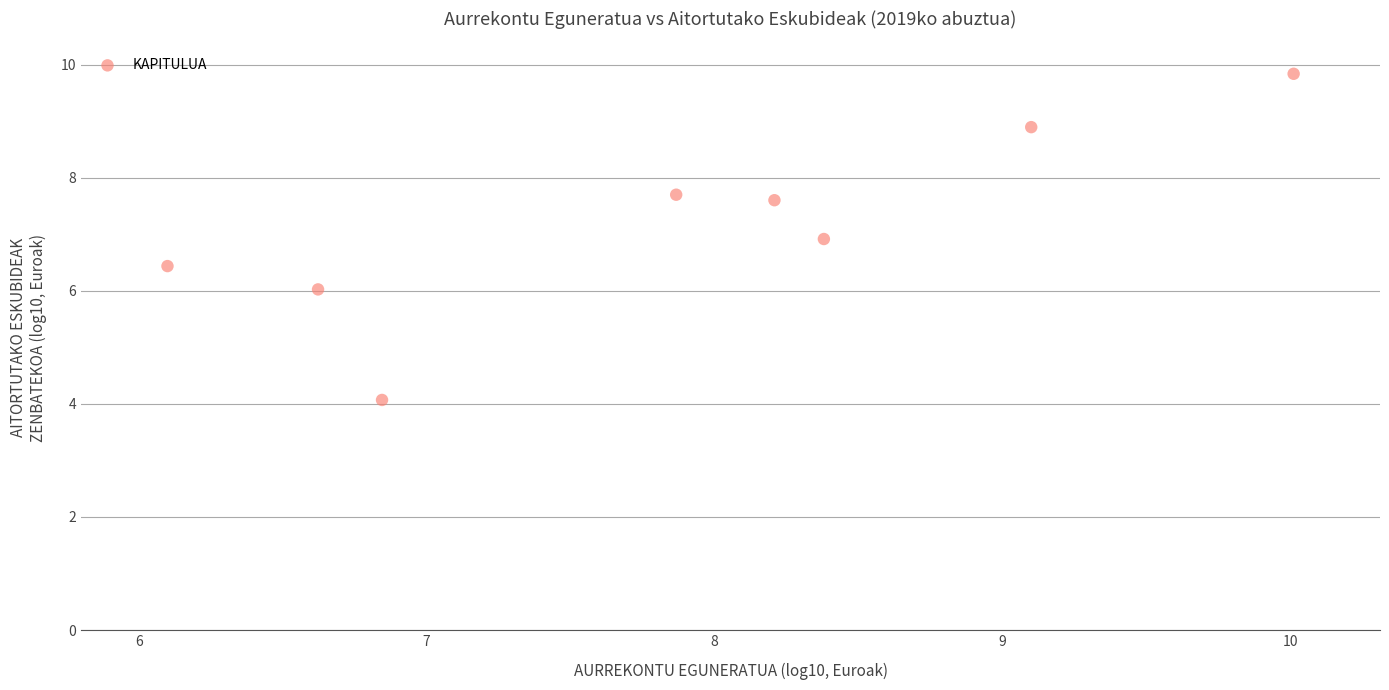

What is the average Y value?

7.2